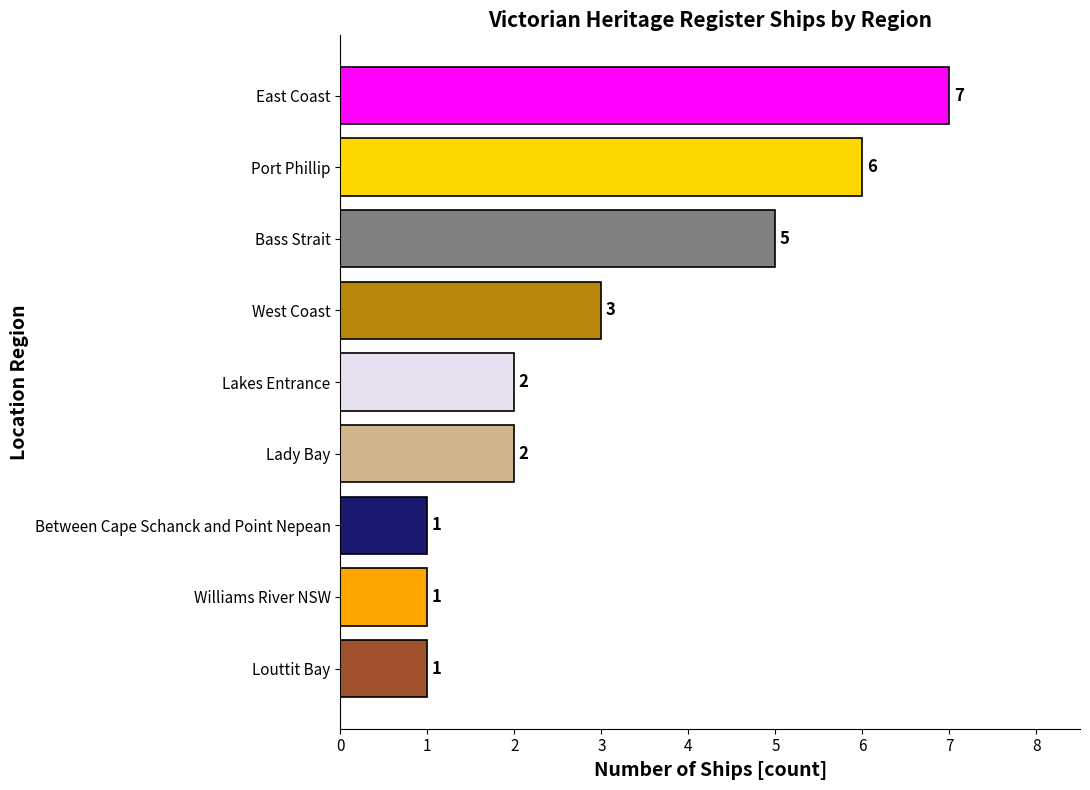

Where is the data nearest to the value 4?

West Coast